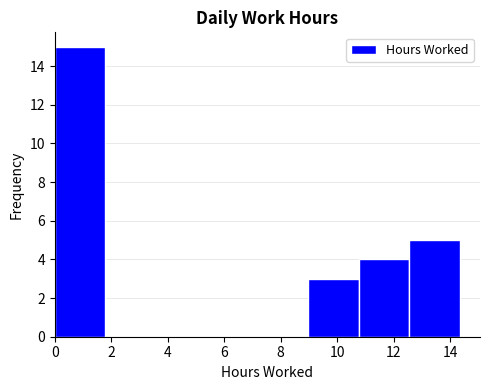

How tall is the bar that spans 12.6 to 14.4 on the x-axis? Neither the bar edges nor the heights are printed on the chart, so give them approximately, as read against the axes.

5